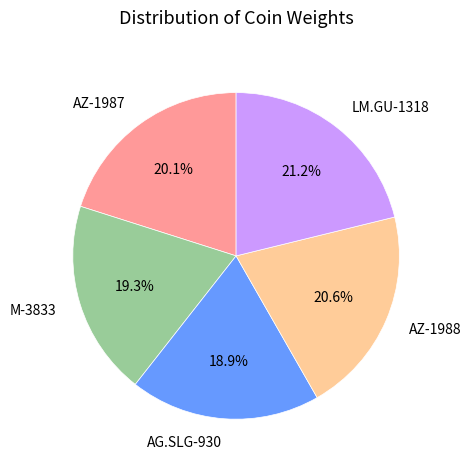

What percentage is the M-3833 slice, to the nearest percent?

19%